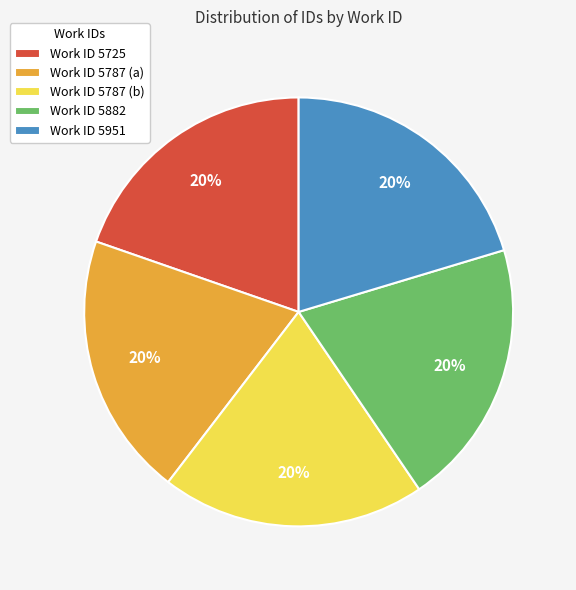

The Work ID 5787 (a) slice represents 32% of the pie. True or false?

False